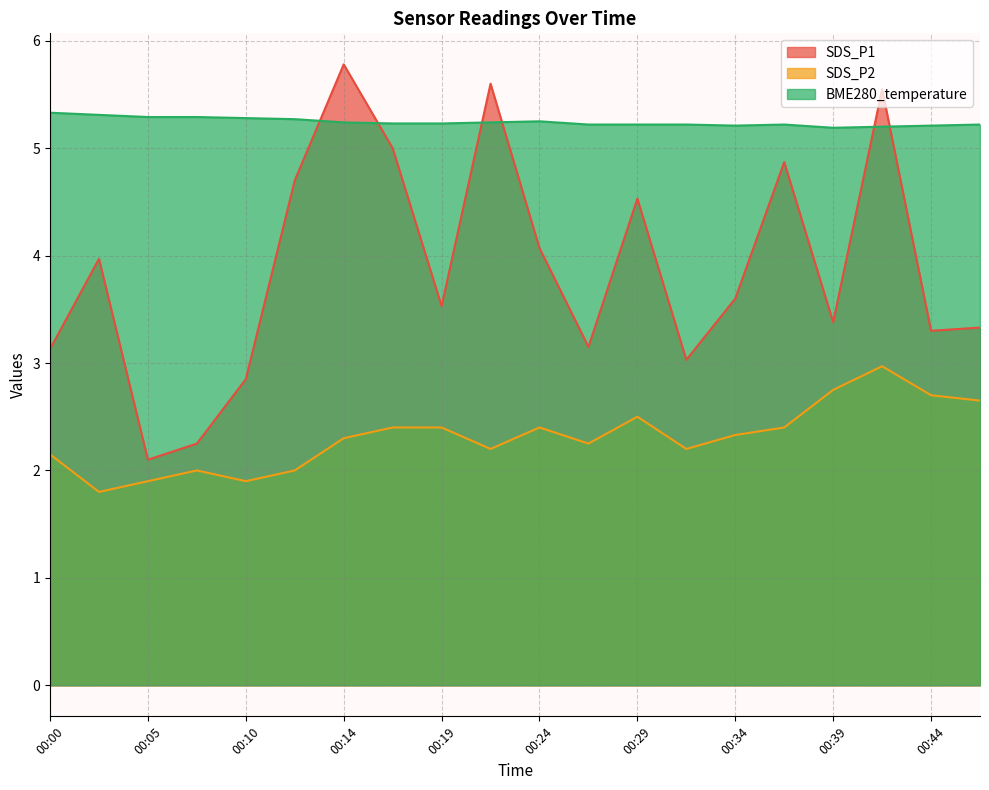

The value of BME280_temperature at 00:41 is 8.3. True or false?

False